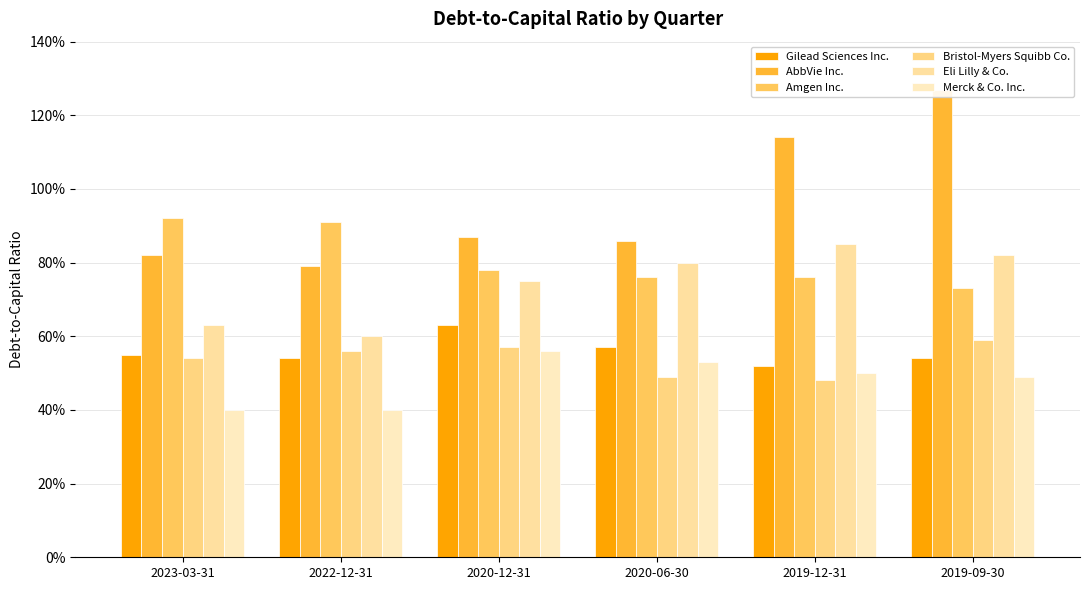

What are all the series names shown in the legend?

Gilead Sciences Inc., AbbVie Inc., Amgen Inc., Bristol-Myers Squibb Co., Eli Lilly & Co., Merck & Co. Inc.